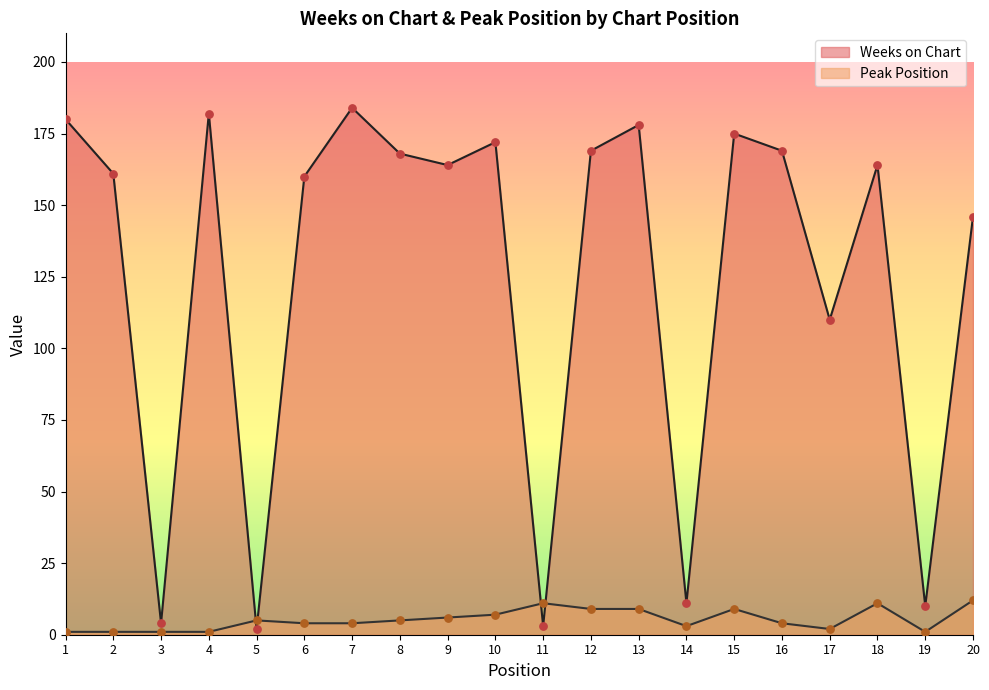

What are all the series names shown in the legend?

Weeks on Chart, Peak Position